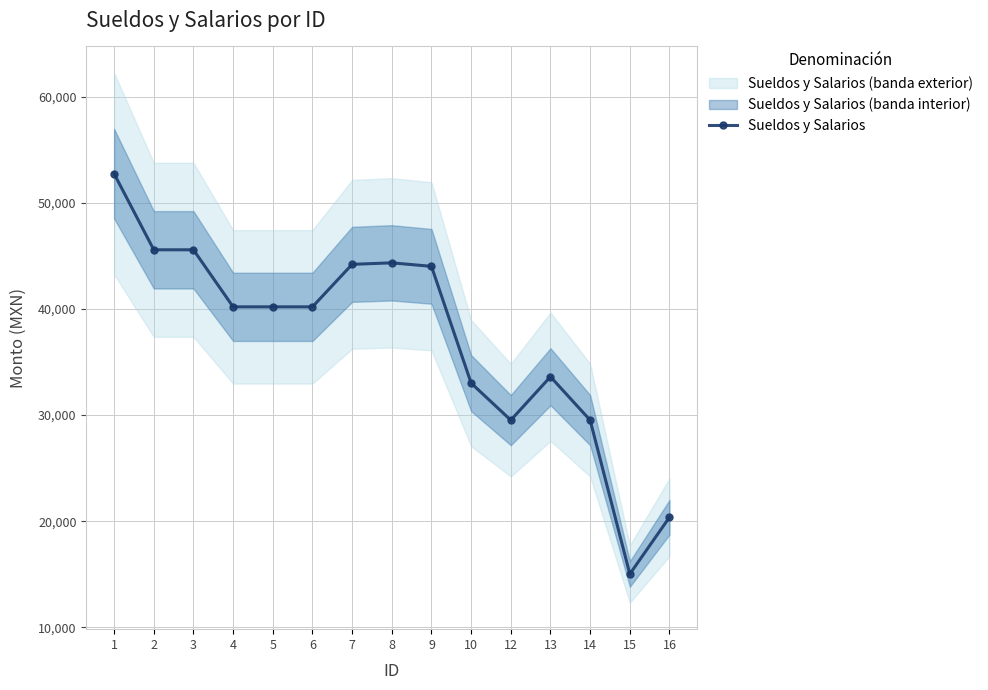

Is it true that the value at 3 is 74395.8?

False